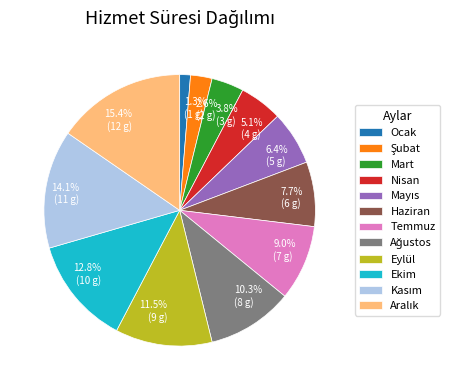

What percentage is NOT represented by Ekim?

87.2%